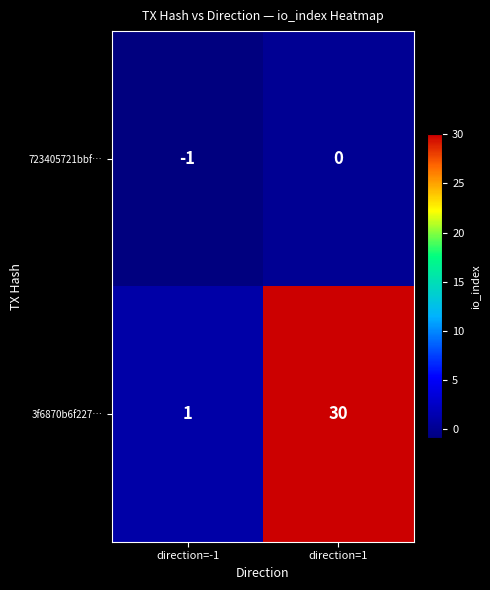

Reading left to right, list all the values displayed in this chart.

723405721bbf…: direction=-1=-1	direction=1=0
3f6870b6f227…: direction=-1=1	direction=1=30